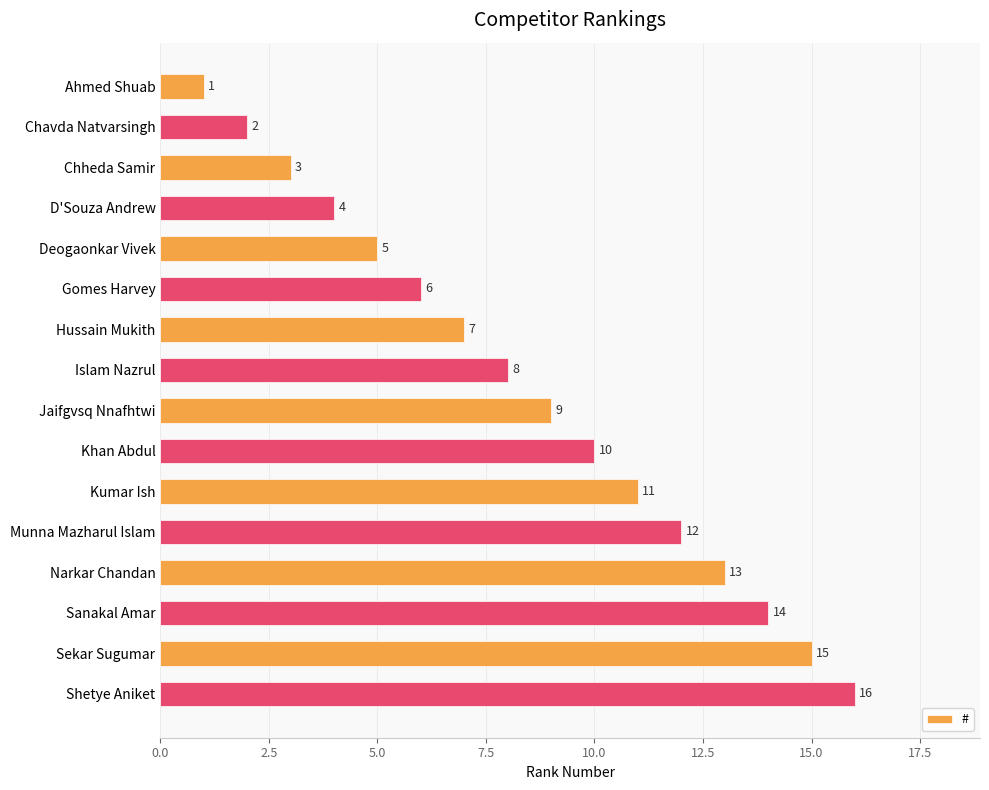

The value at Deogaonkar Vivek is 5. True or false?

True